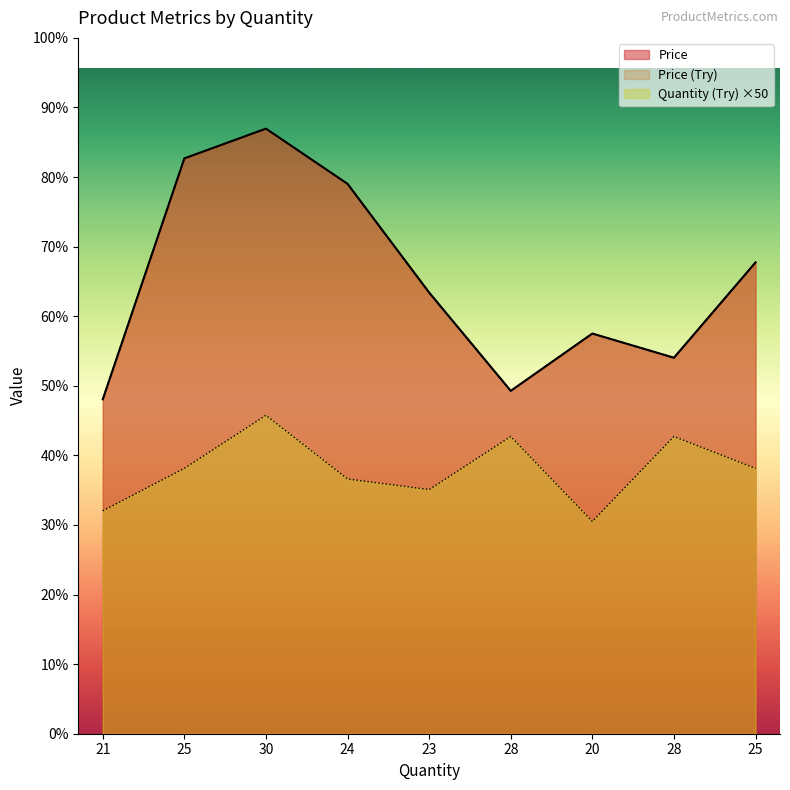

Which series has the largest total across all categories?

Price